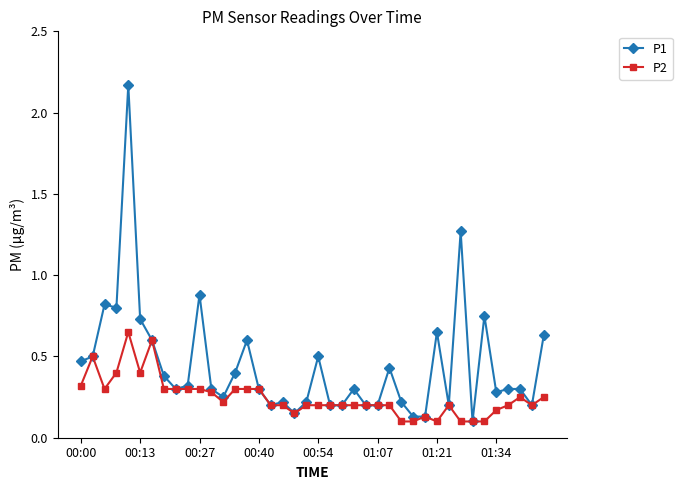

True or false: P1 has more than 0 points higher than both neighbors.

True